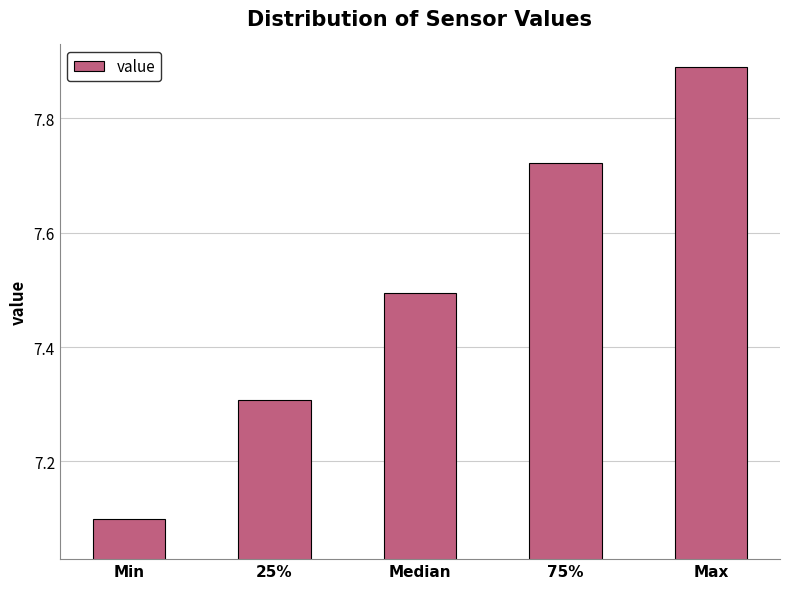

How many values are between 7 and 8?

5